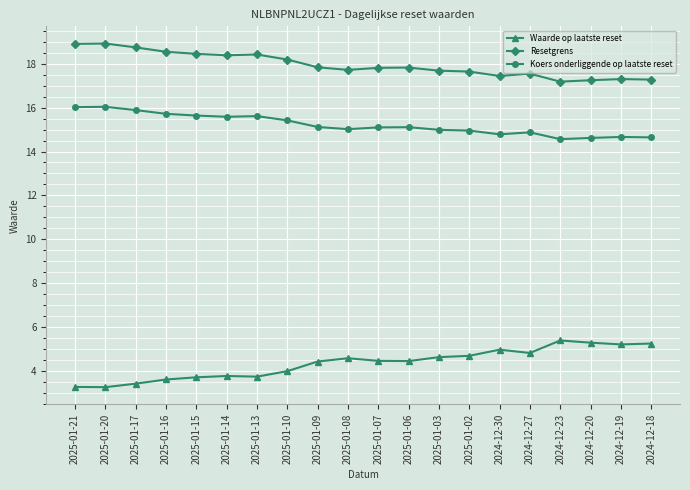

Which series has the largest range (max minus min)?

Waarde op laatste reset